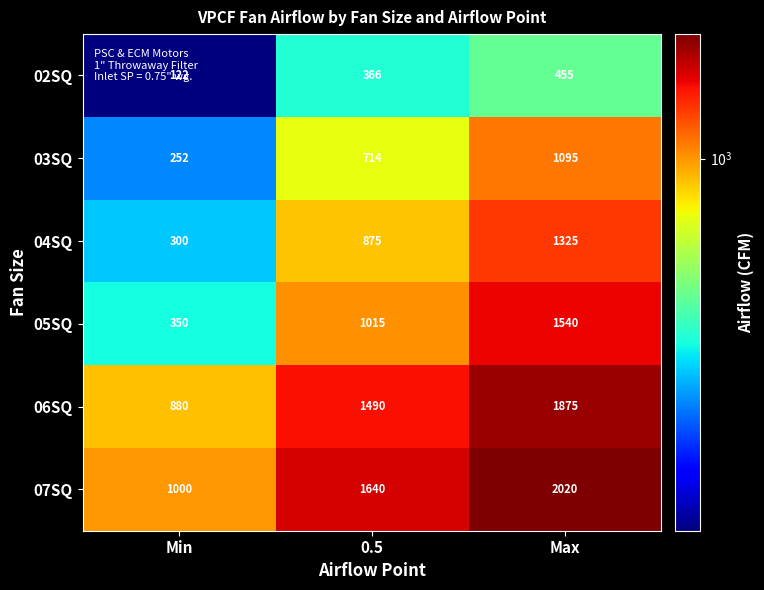

What is the difference between the highest and lowest values at Min?

878